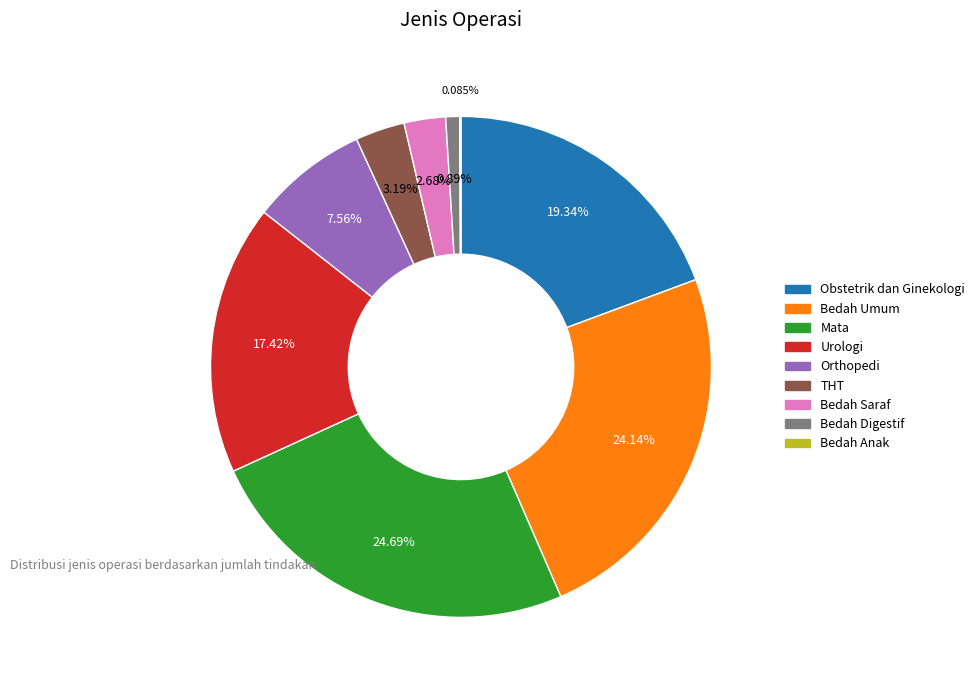

To the nearest percent, what percentage of the pie is Mata?

25%